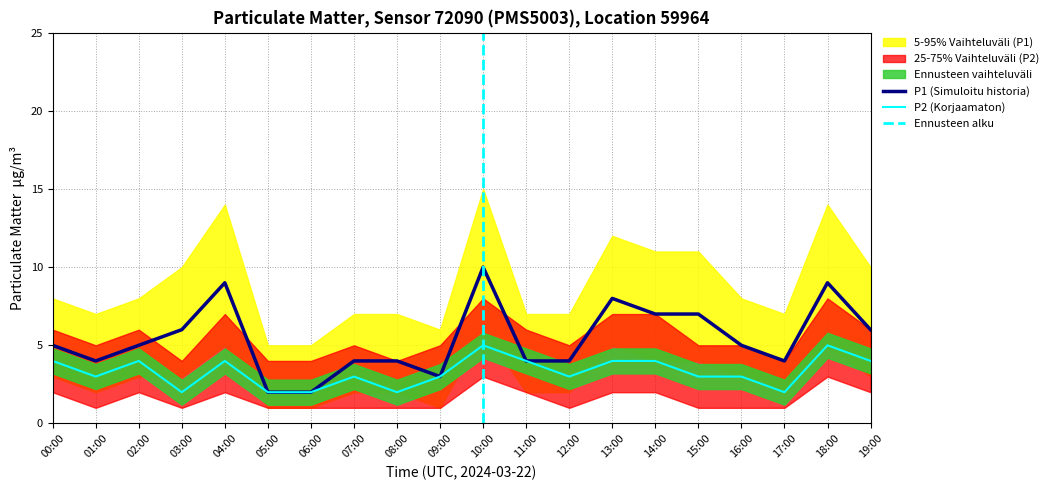

Where is the first local maximum for P2_upper?

02:00